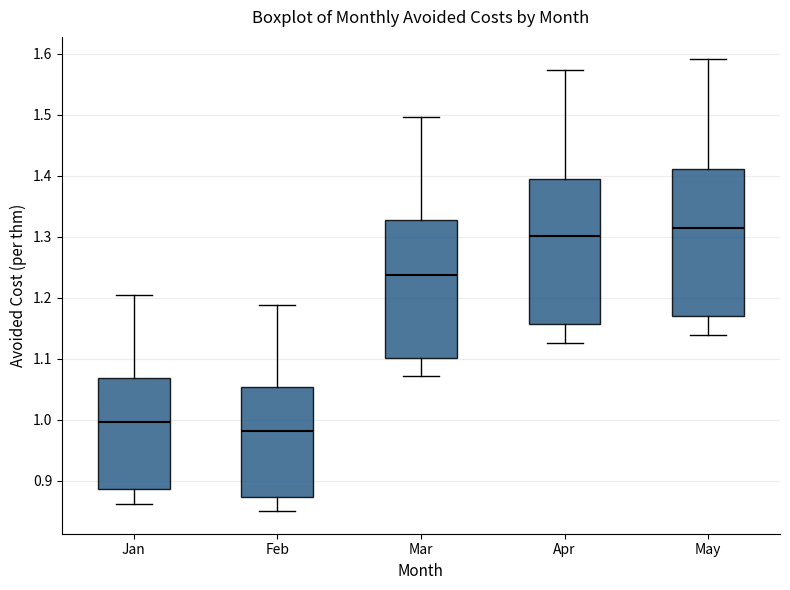

Reading left to right, transcribe this box plot: for each box, give where its median line is, the range the box spans, and where its two whiskers end, as read against the y-axis. The values are not printed on the chart, so give them approximately, as read against the axis.

Jan: median 1.00, box 0.89 to 1.07, whiskers 0.86 to 1.20
Feb: median 0.98, box 0.87 to 1.05, whiskers 0.85 to 1.19
Mar: median 1.24, box 1.10 to 1.33, whiskers 1.07 to 1.50
Apr: median 1.30, box 1.16 to 1.39, whiskers 1.13 to 1.57
May: median 1.31, box 1.17 to 1.41, whiskers 1.14 to 1.59